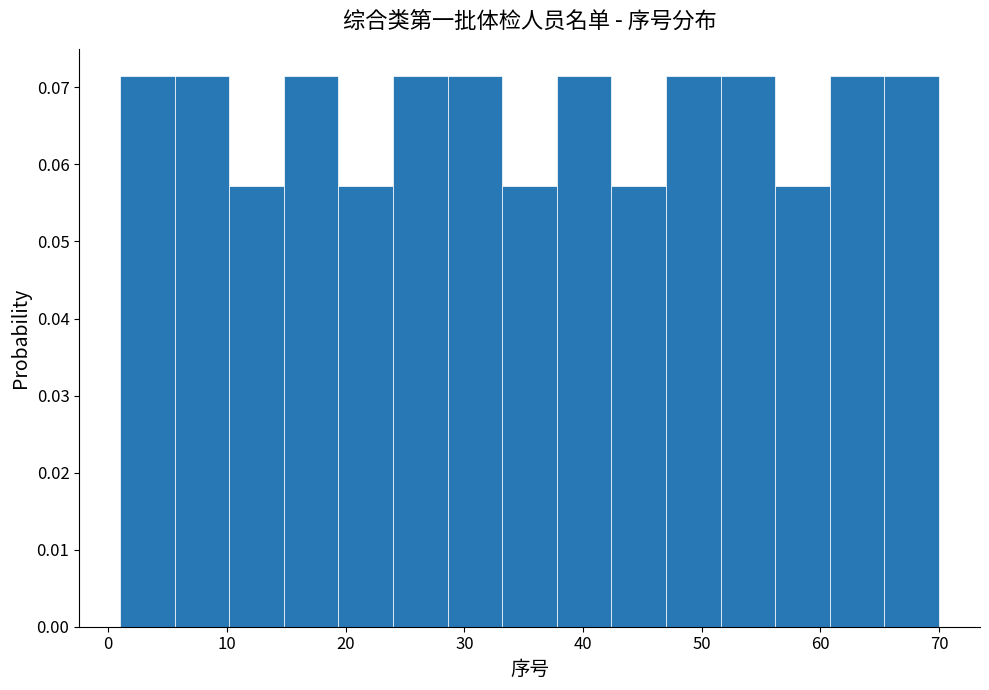

Reading left to right, transcribe this chart: for each bar, give the range it covers on the x-axis and its height. Neither the bar edges nor the heights are printed on the chart, so give them approximately, as read against the axes.

1.0 to 5.6: 0.071
5.6 to 10.2: 0.071
10.2 to 14.8: 0.057
14.8 to 19.4: 0.071
19.4 to 24.0: 0.057
24.0 to 28.6: 0.071
28.6 to 33.2: 0.071
33.2 to 37.8: 0.057
37.8 to 42.4: 0.071
42.4 to 47.0: 0.057
47.0 to 51.6: 0.071
51.6 to 56.2: 0.071
56.2 to 60.8: 0.057
60.8 to 65.4: 0.071
65.4 to 70.0: 0.071